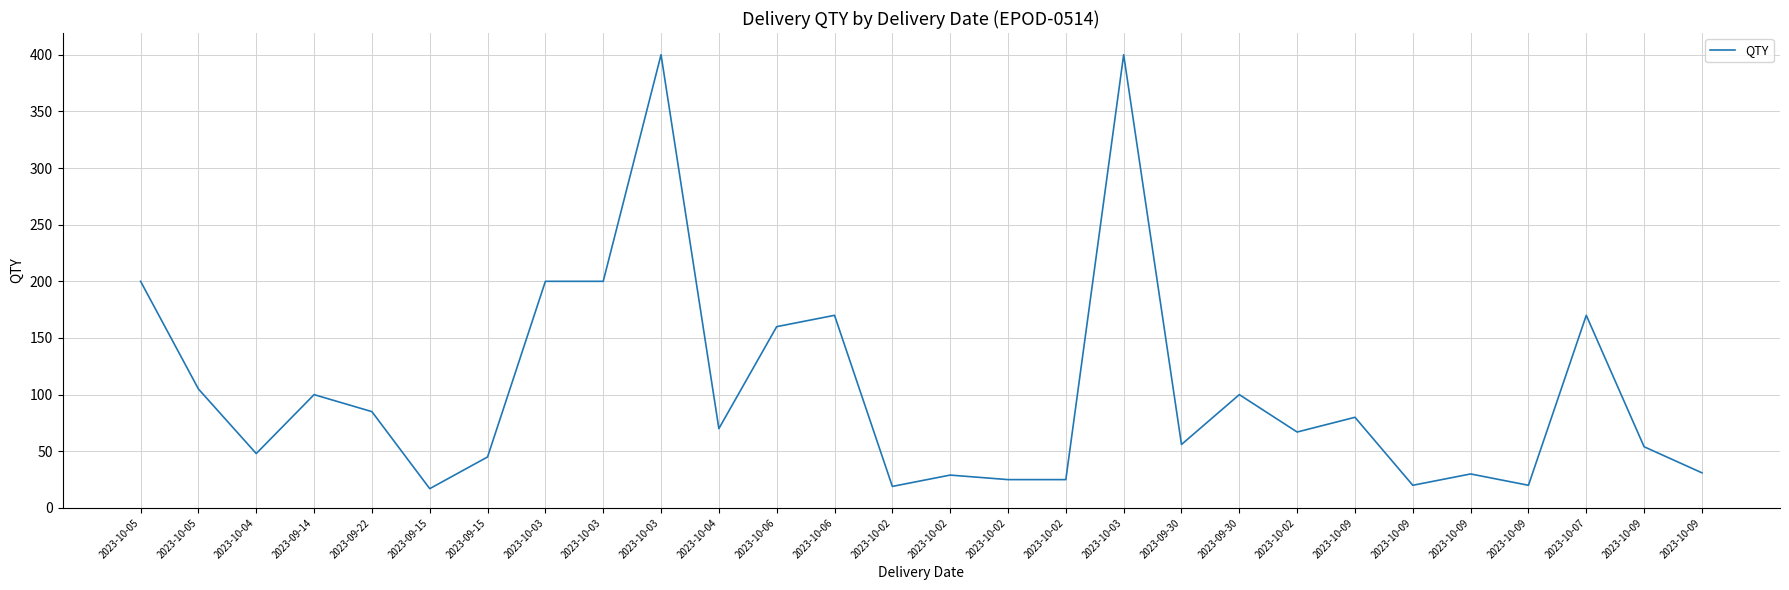

What is the difference between the maximum and minimum values?

383